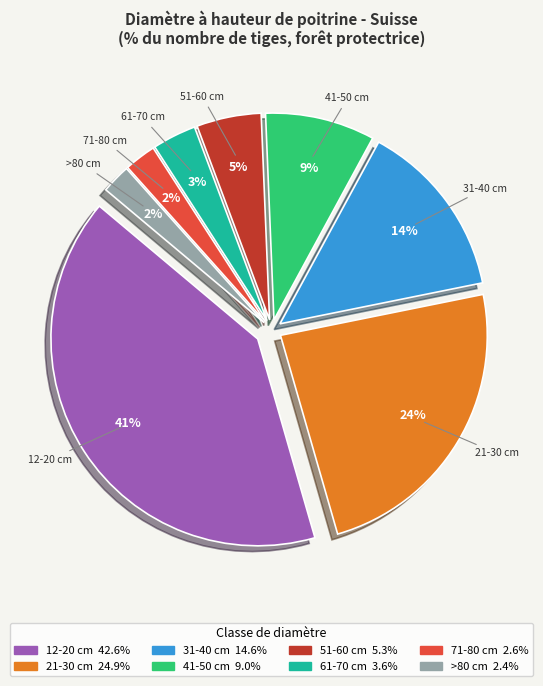

To the nearest percent, what is the difference between the 21-30 cm and 51-60 cm slice percentages?

19%